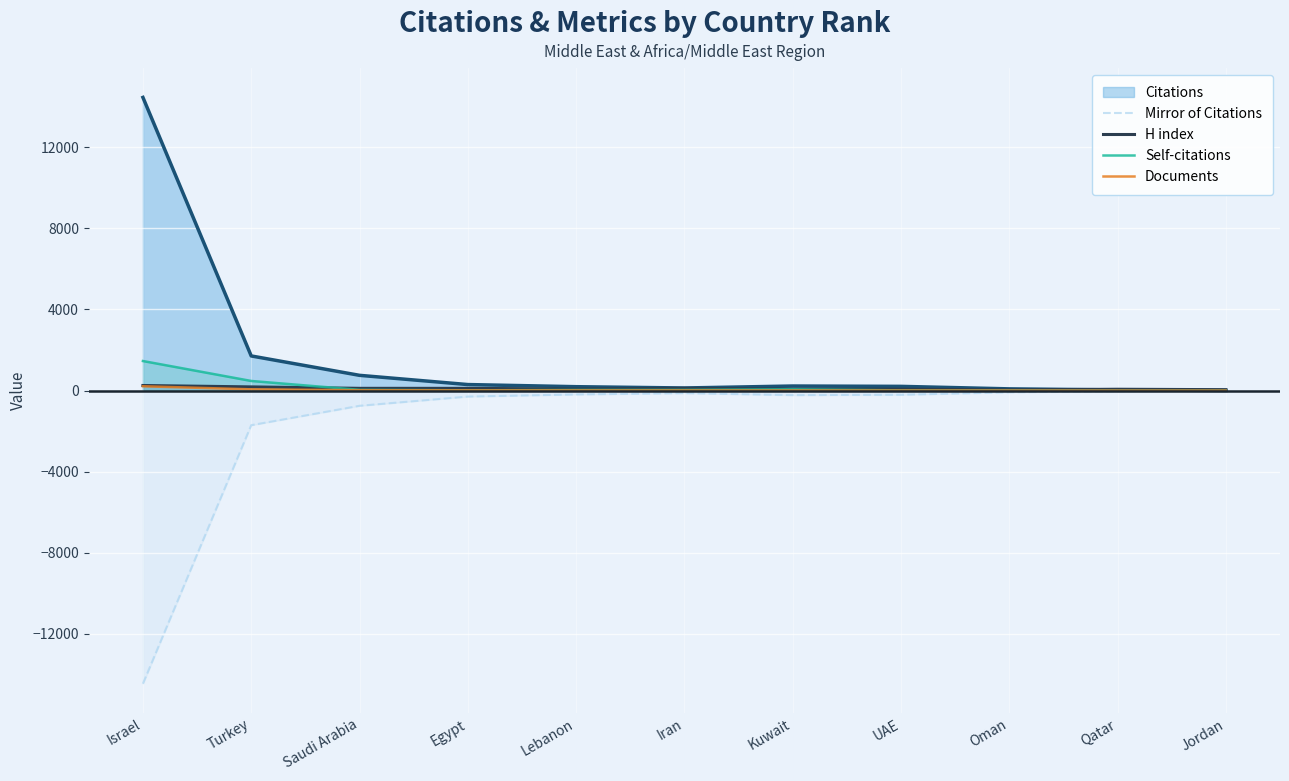

What is the difference between the Mirror of Citations values at Turkey and Iran?

1580